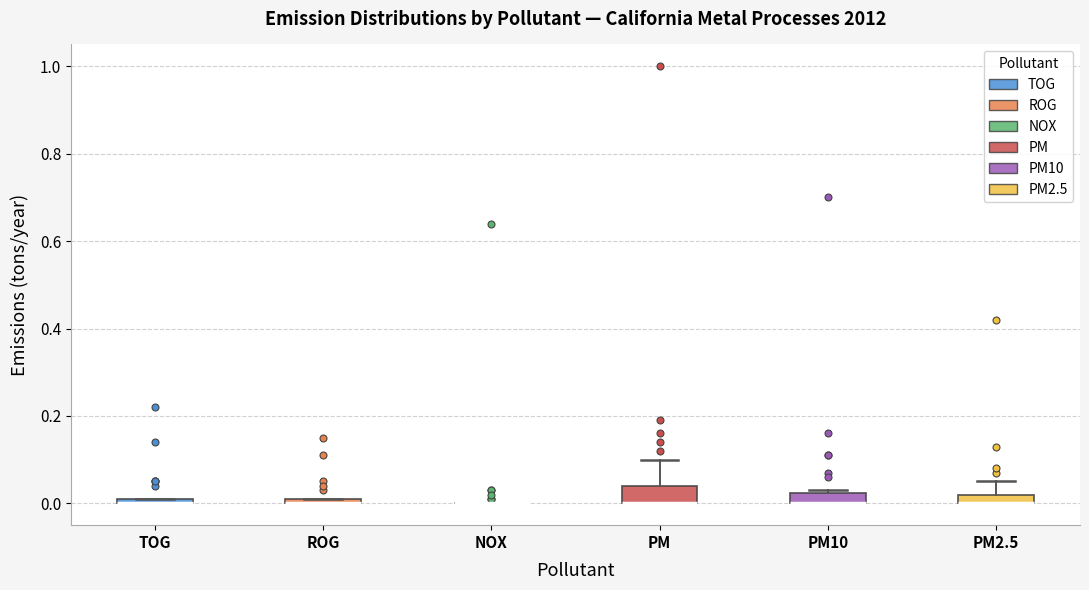

Where is the upper edge of the box for PM10 on the y-axis? The values are not printed on the chart, so give them approximately, as read against the axis.

0.02